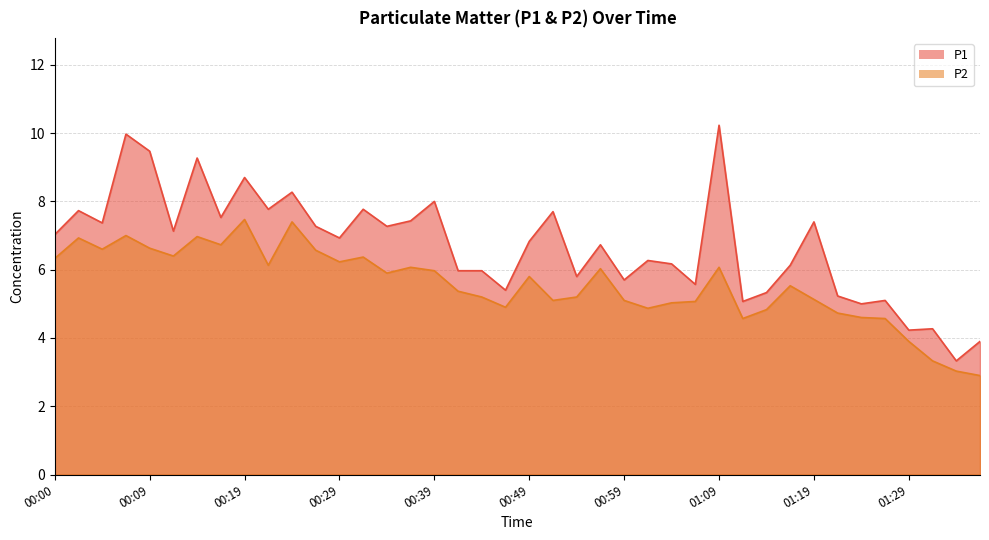

The value of P2 at 00:29 is 2.1. True or false?

False